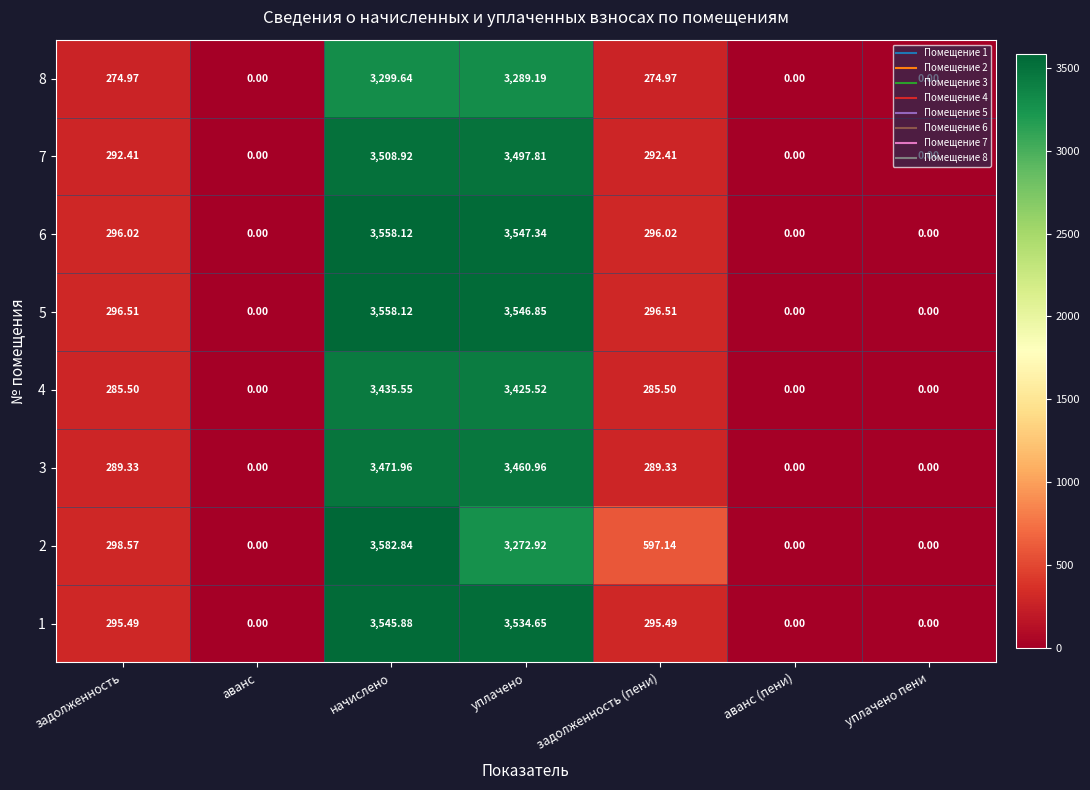

How many categories are shown in the chart?

7